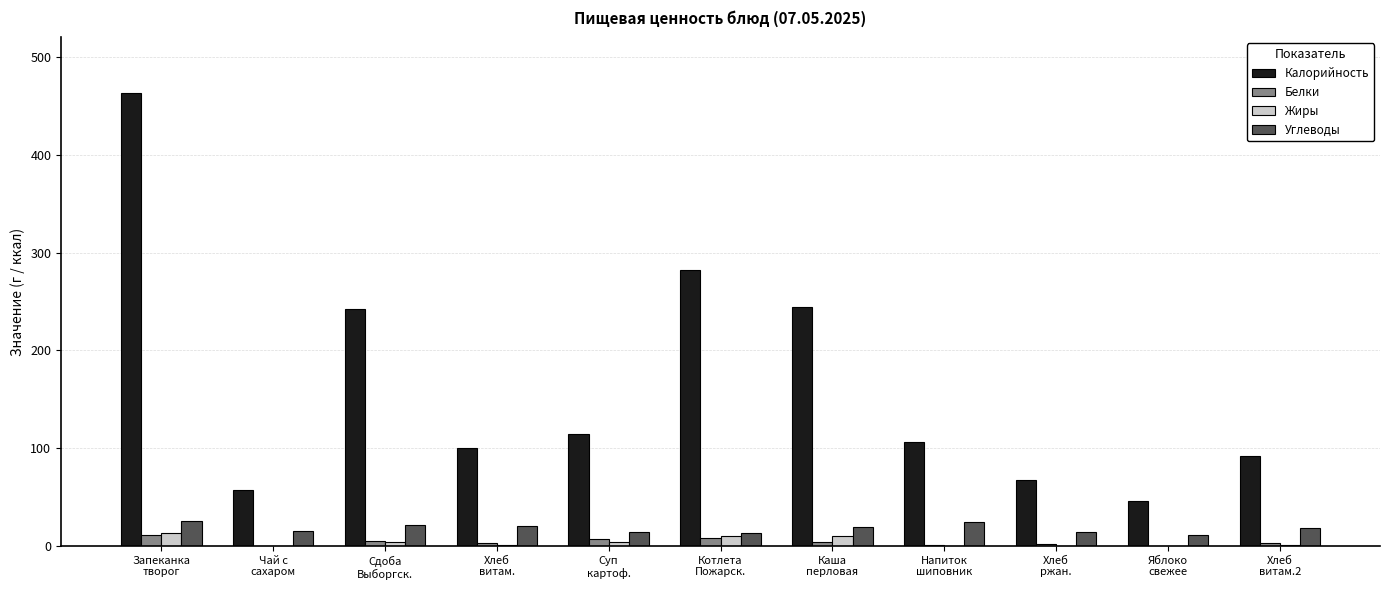

What is the highest value of the Калорийность series?

463.1